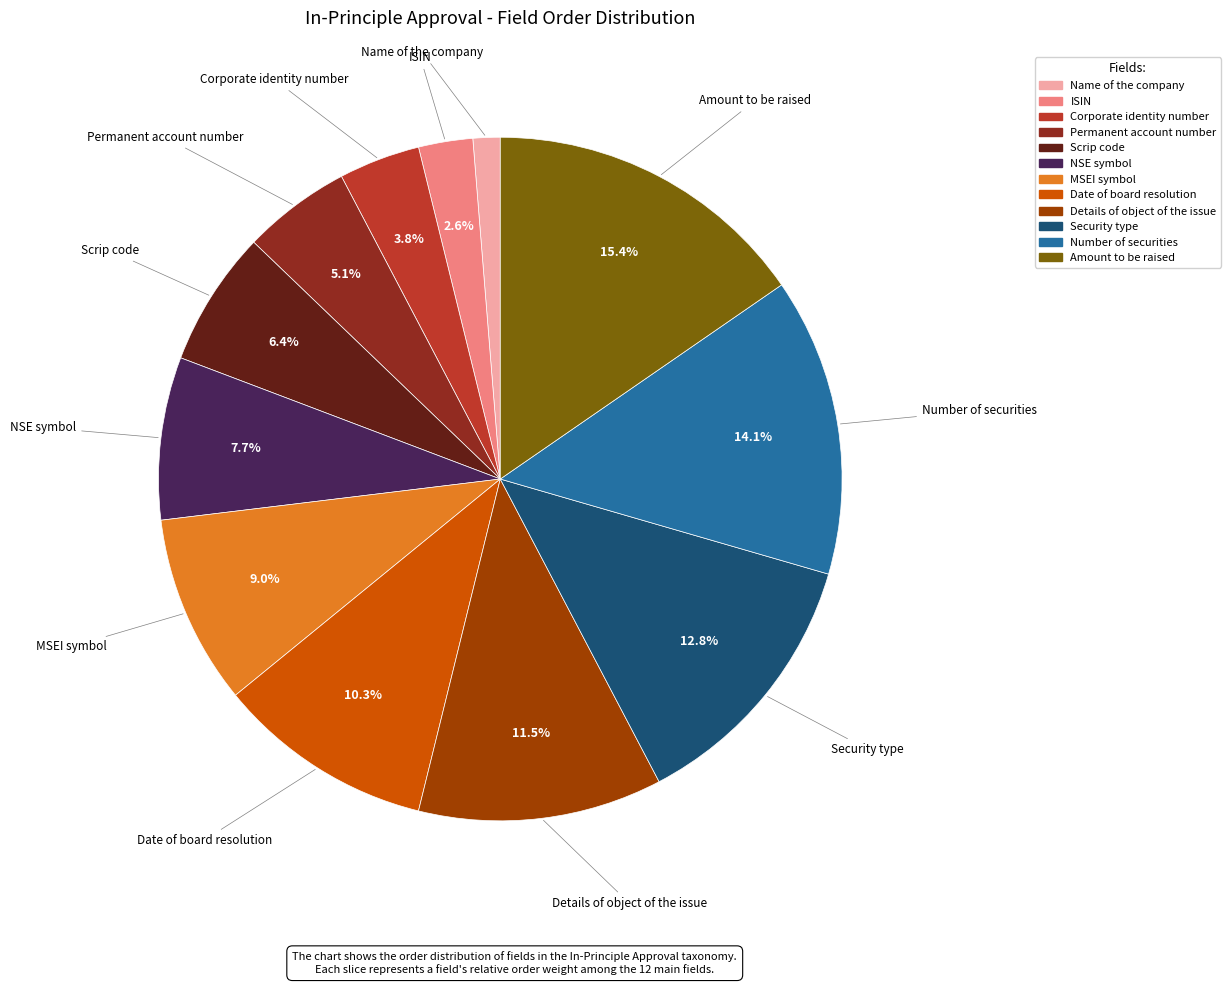

Rank the categories by value from highest to lowest.

Amount to be raised, Number of securities, Security type, Details of object of the issue, Date of board resolution, MSEI symbol, NSE symbol, Scrip code, Permanent account number, Corporate identity number, ISIN, Name of the company